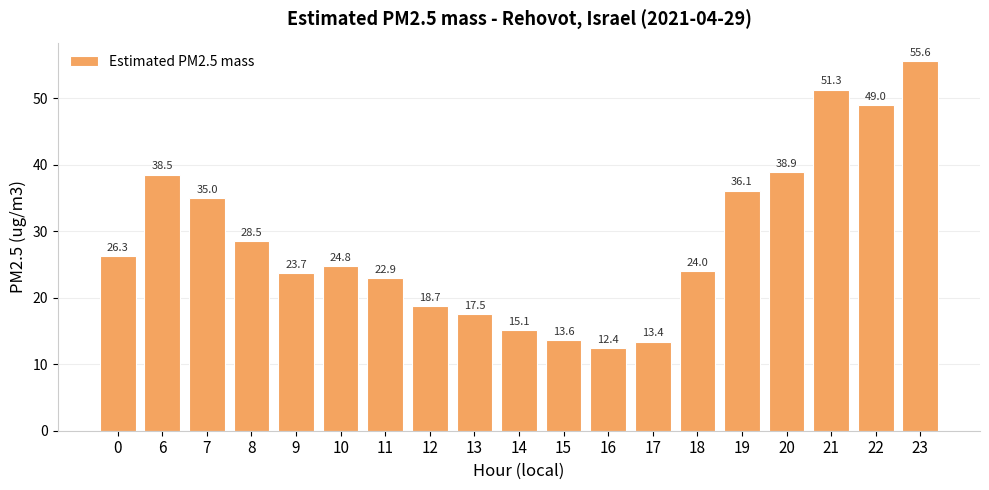

Is it true that the value at 12 is 31.1?

False